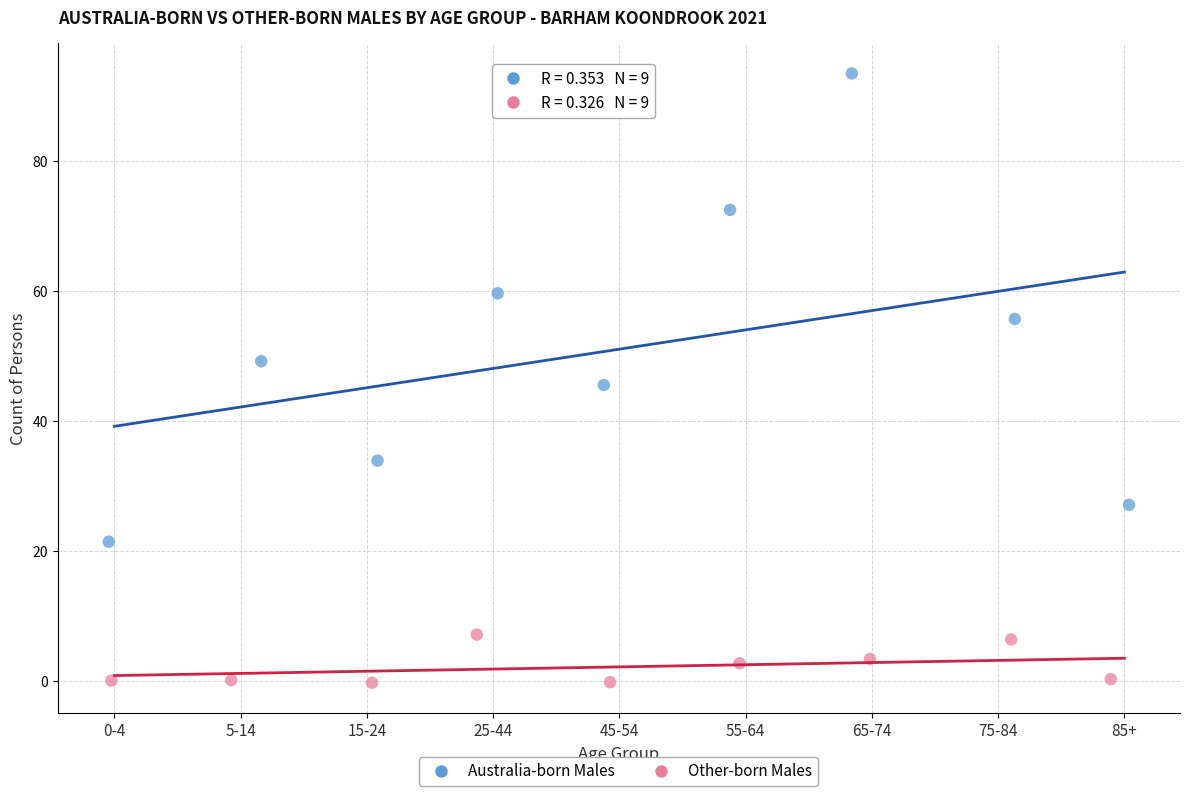

Which series has the widest spread of Y values?

Australia-born Males